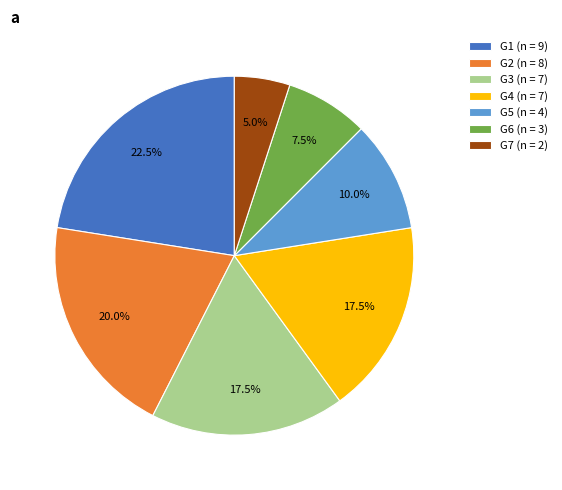

Is the sum of G2 (n = 8) and G6 (n = 3) greater than half?

No